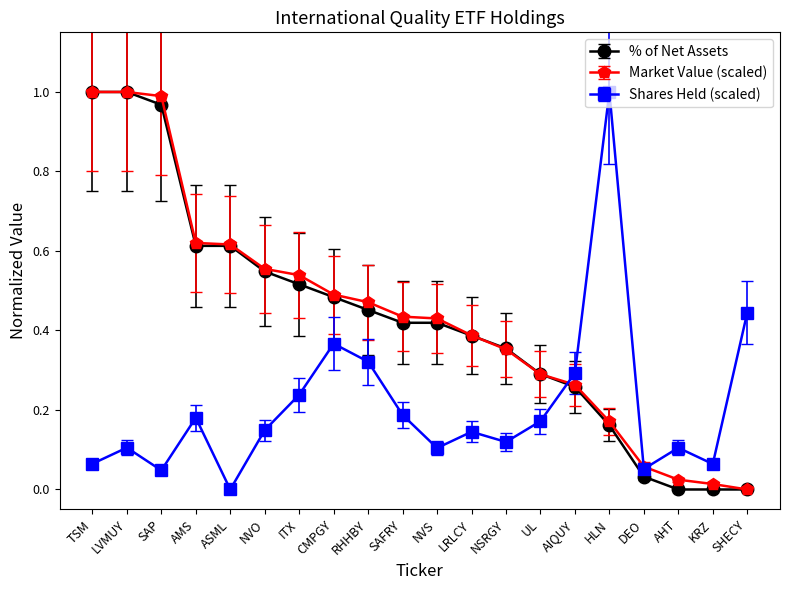

How many times do Shares Held (scaled) and % of Net Assets cross each other?

1